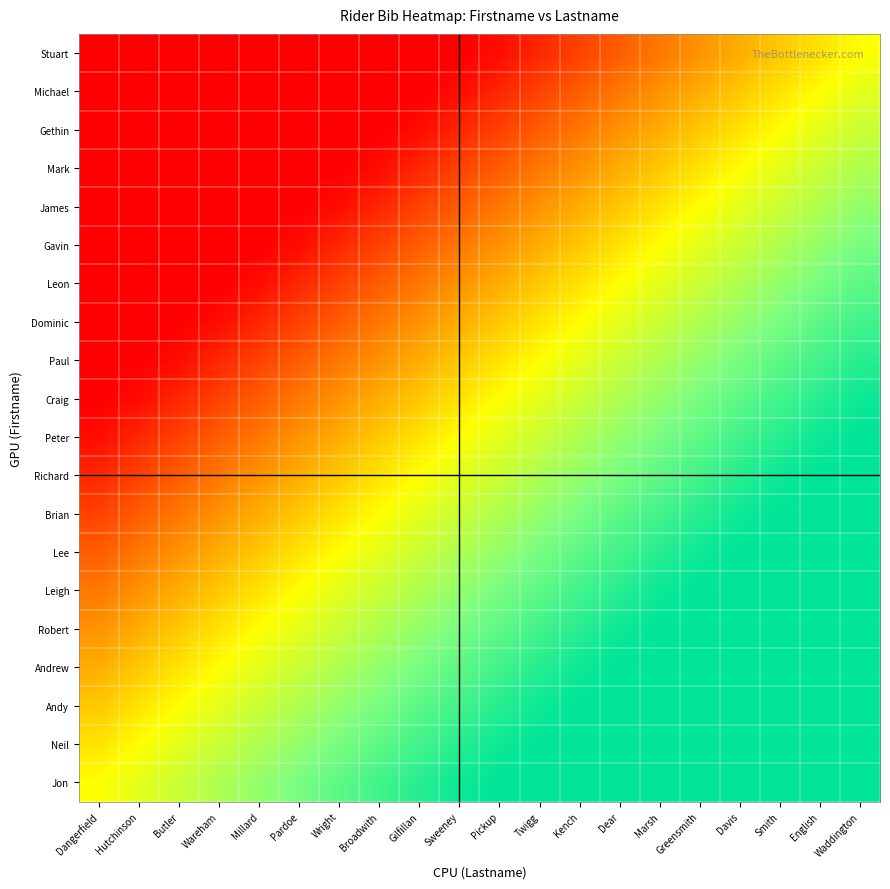

Which category has the lowest value across all series?

Dangerfield